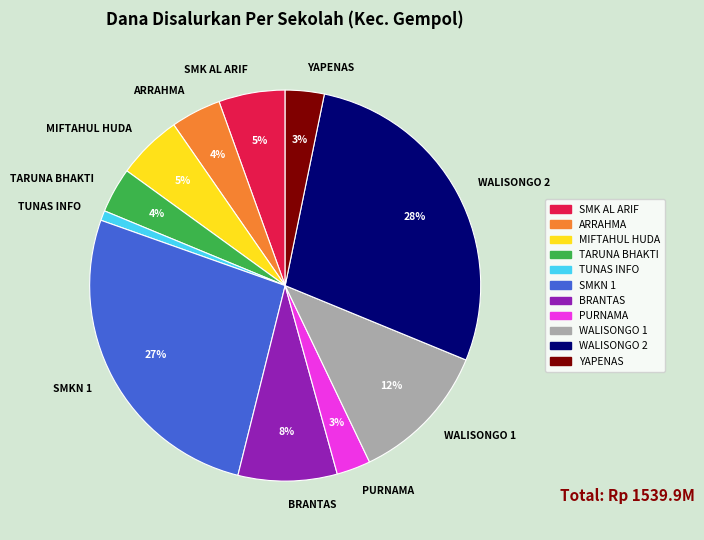

To the nearest percent, what is the combined percentage of WALISONGO 2 and YAPENAS?

31%